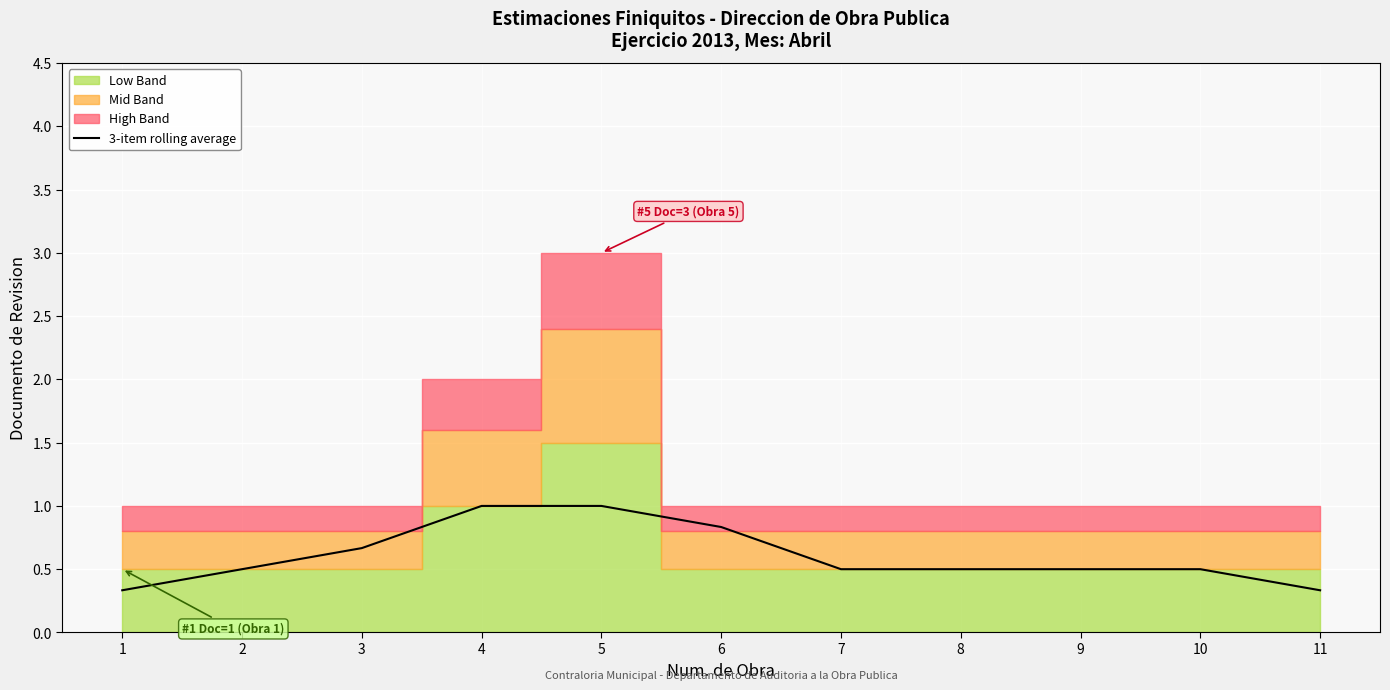

Where is the data nearest to the value 0?

1